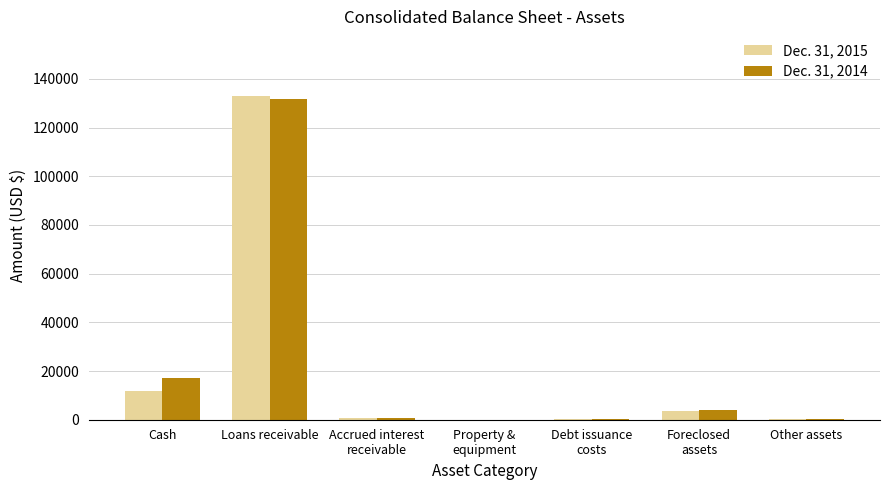

Is the value of Dec. 31, 2014 at Loans receivable greater than the value of Dec. 31, 2015 at Cash?

Yes